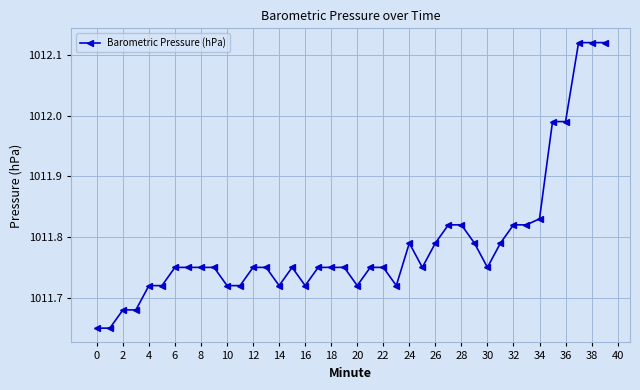

What is the sum of all values?

40471.5